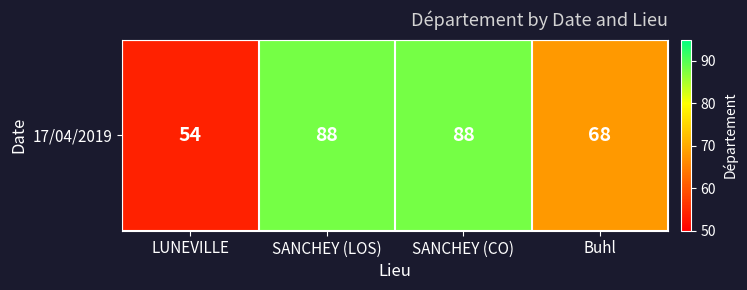

Which has a higher value, SANCHEY (LOS) or Buhl?

SANCHEY (LOS)